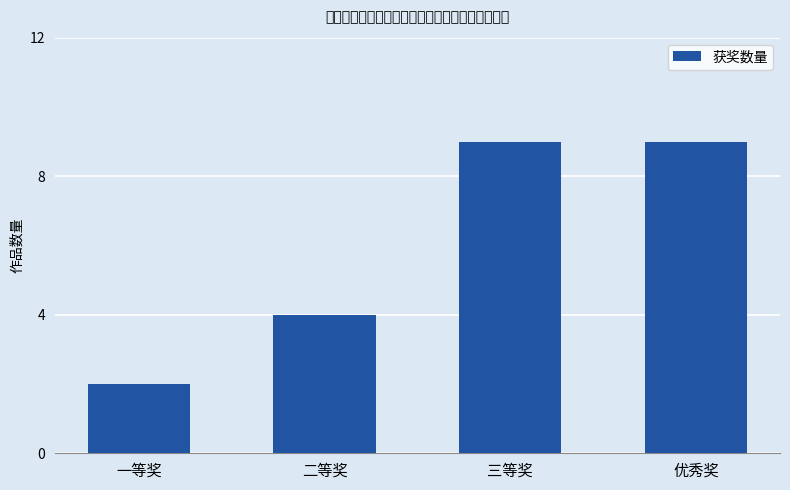

What is the average value?

6